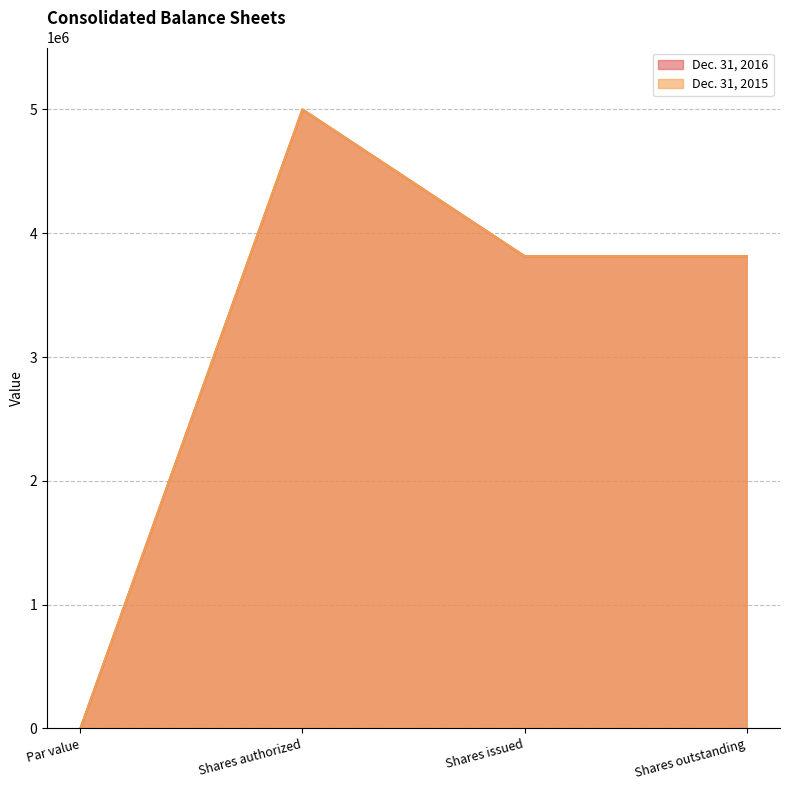

True or false: Dec. 31, 2015 and Dec. 31, 2016 cross at least once.

False